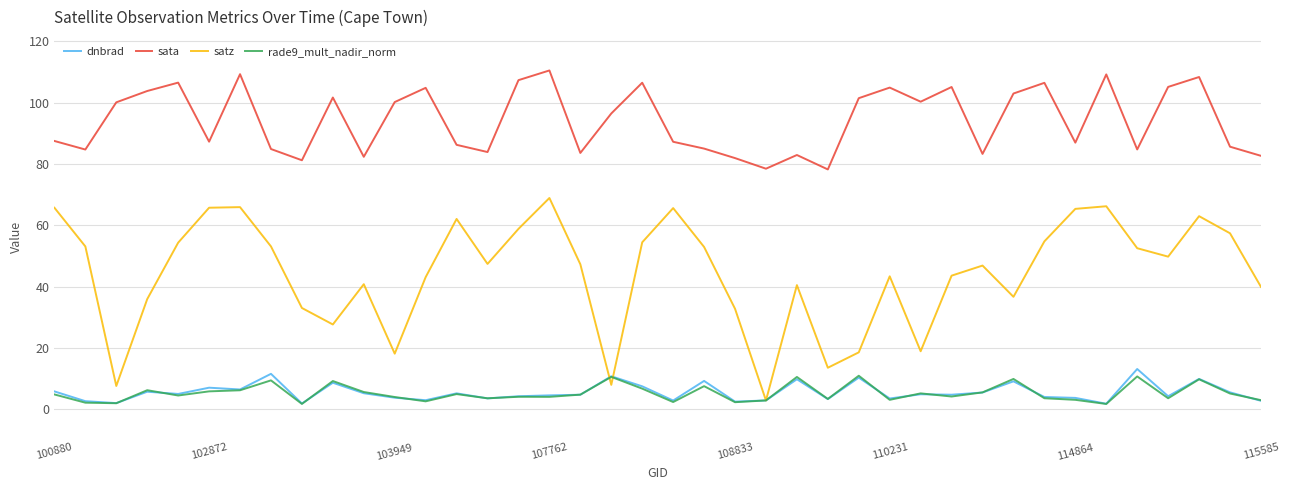

True or false: sata and dnbrad intersect in this chart.

False